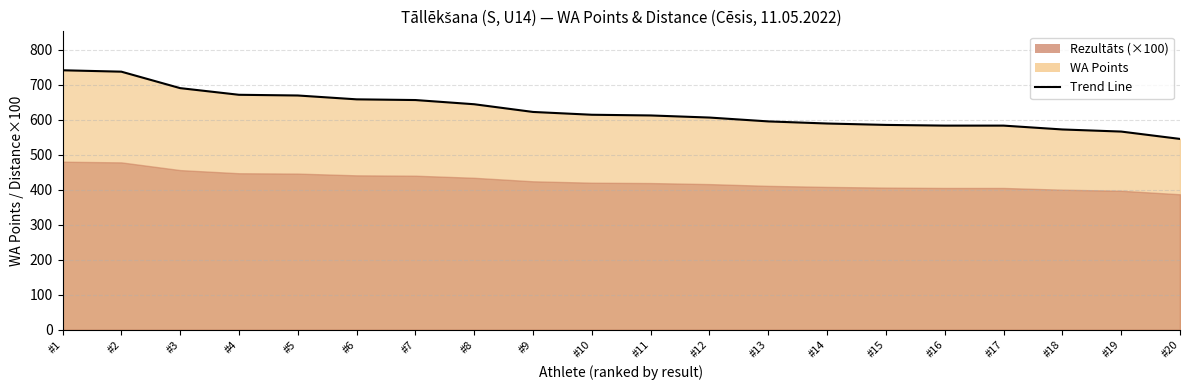

Which category has the highest value across all series?

#1